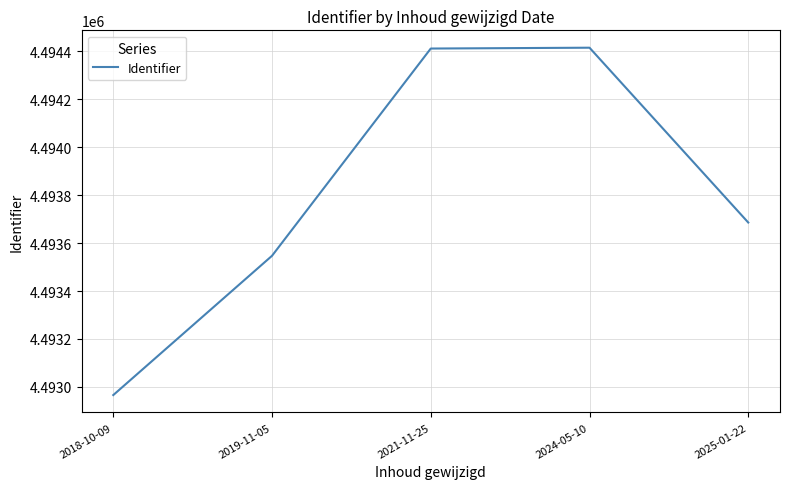

Does the chart have visible grid lines?

Yes